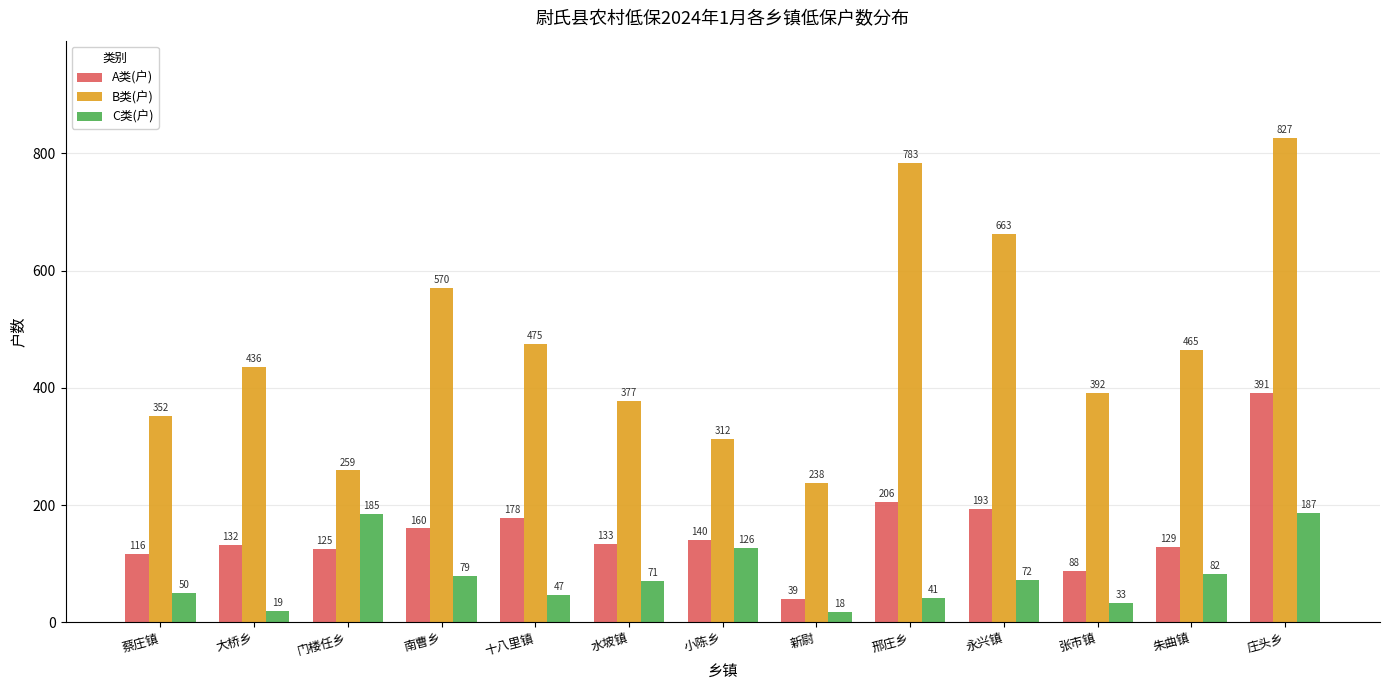

Is the value of A类(户) at 小陈乡 greater than the value of C类(户) at 水坡镇?

Yes